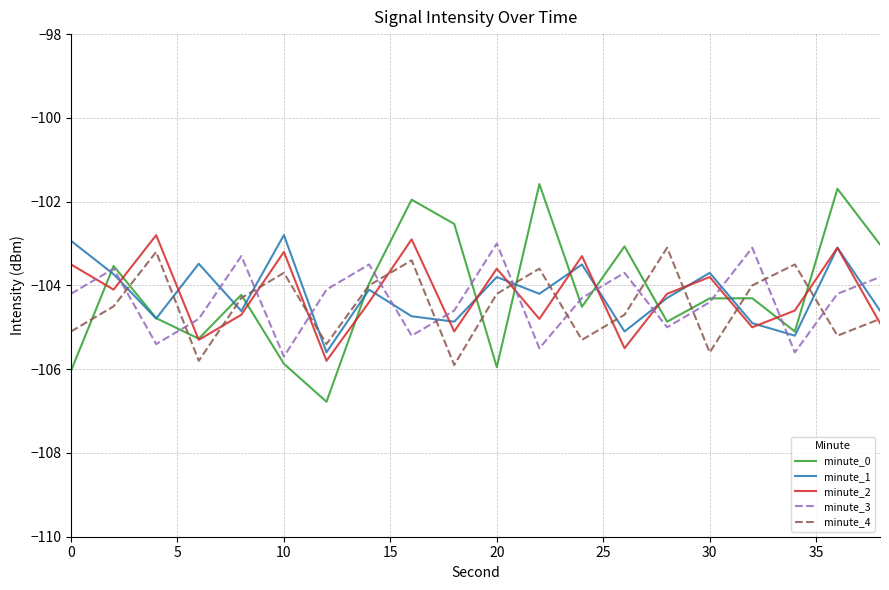

What is the maximum value for minute_4?

-103.1